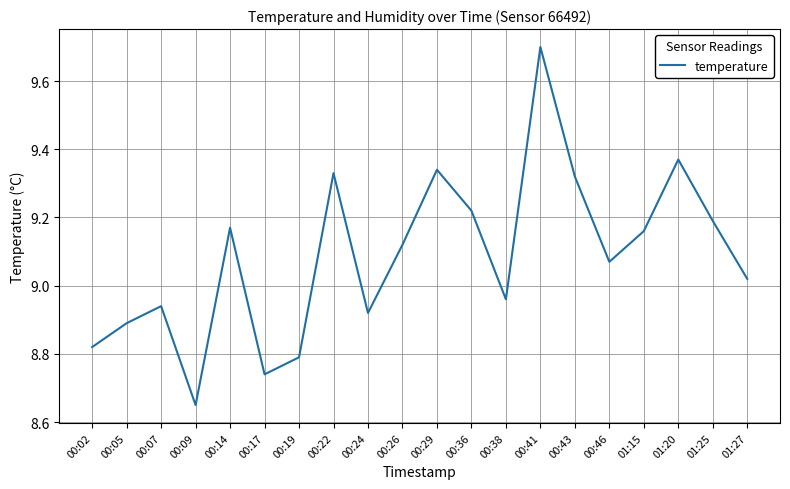

True or false: there are more than 0 points higher than both neighbors.

True